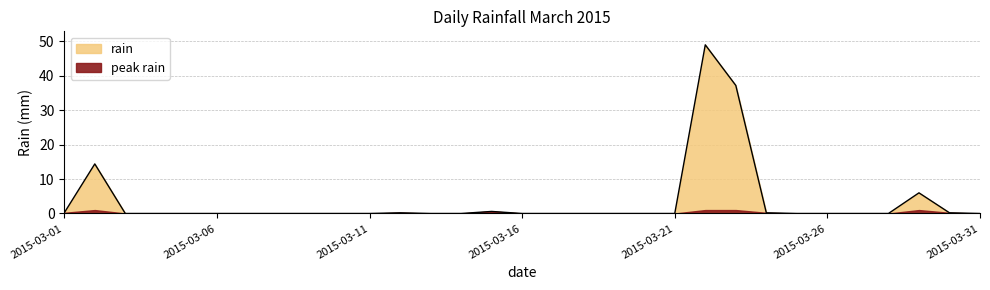

What is the difference between the maximum and second lowest values?

49.0